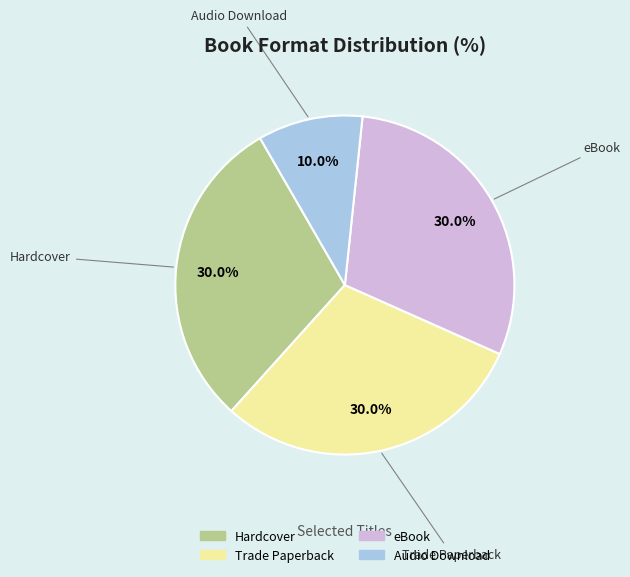

Is there a majority slice in this chart?

No